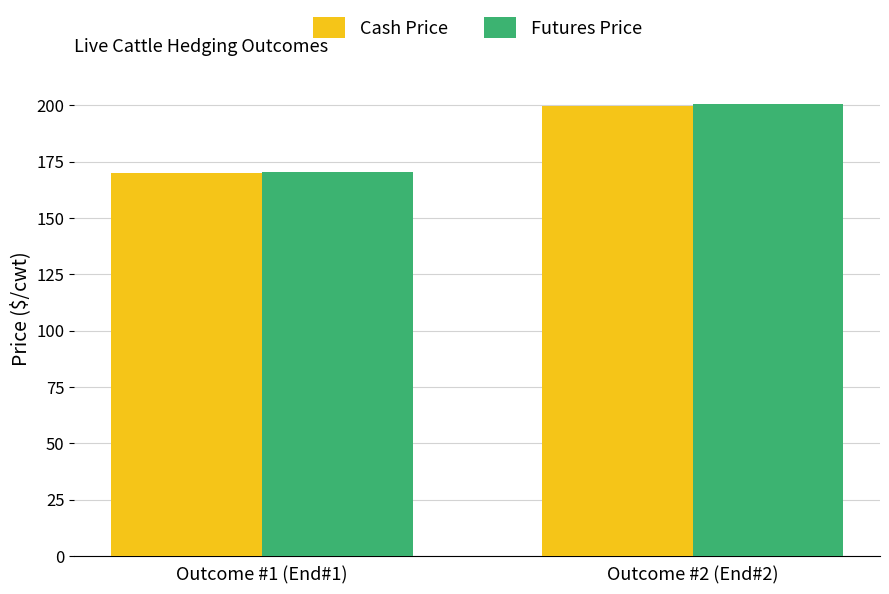

Is the value of Cash Price at Outcome #1 (End#1) greater than the value of Futures Price at Outcome #2 (End#2)?

No